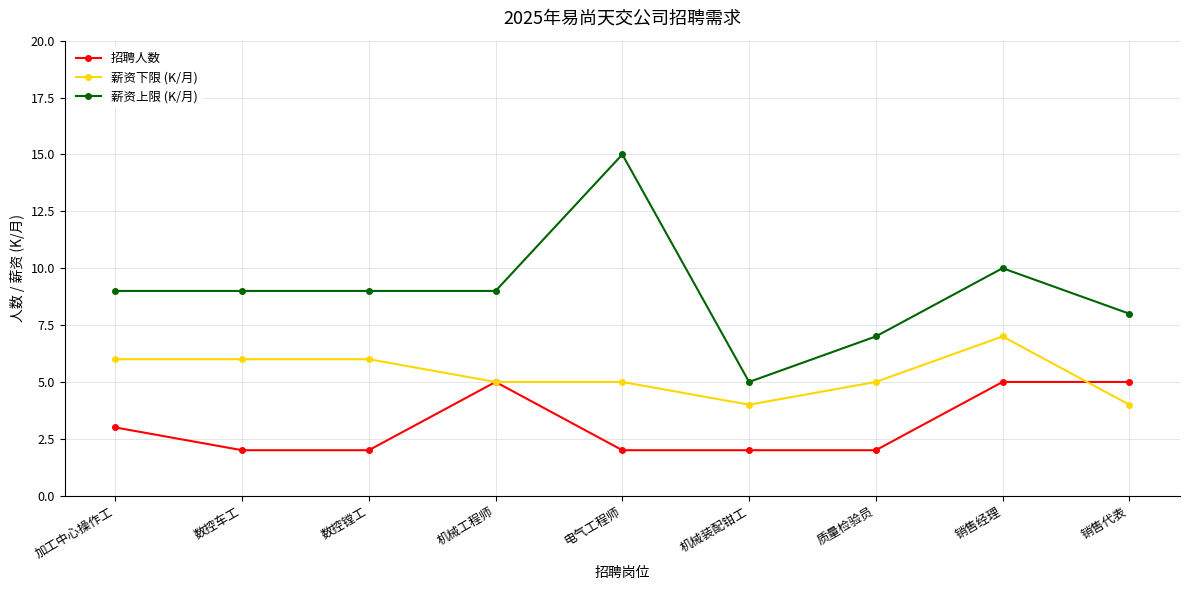

At how many categories does at least one series exceed 3?

9